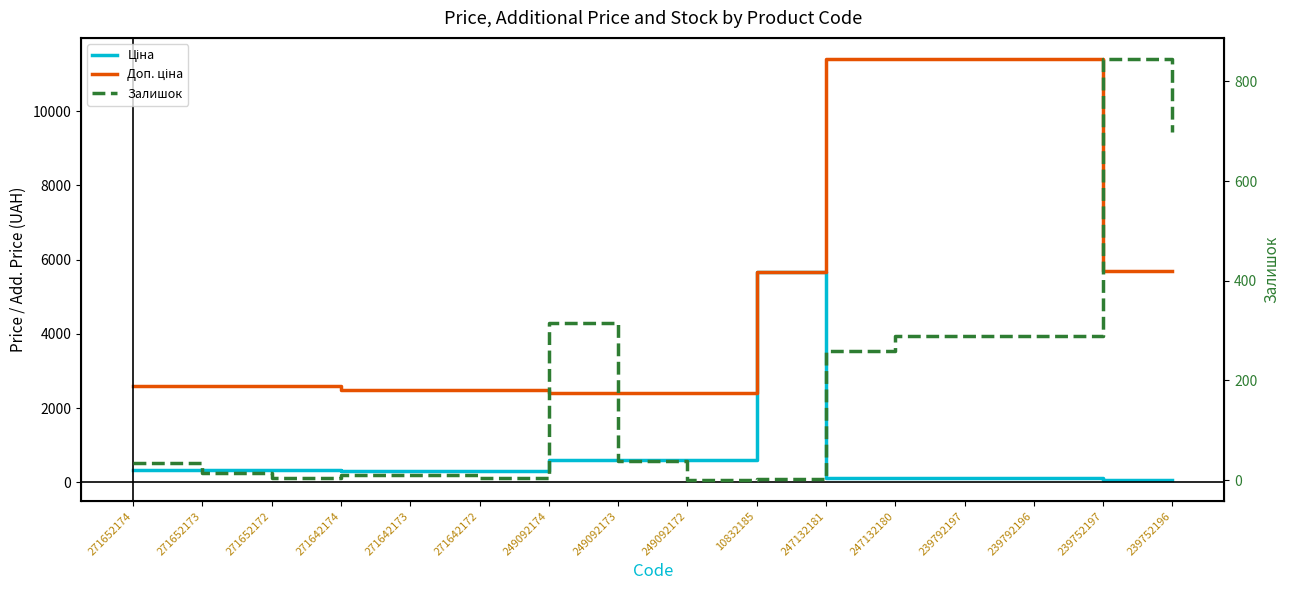

At 247132180, list the series in order from largest to smallest.

Доп. ціна, Залишок, Ціна